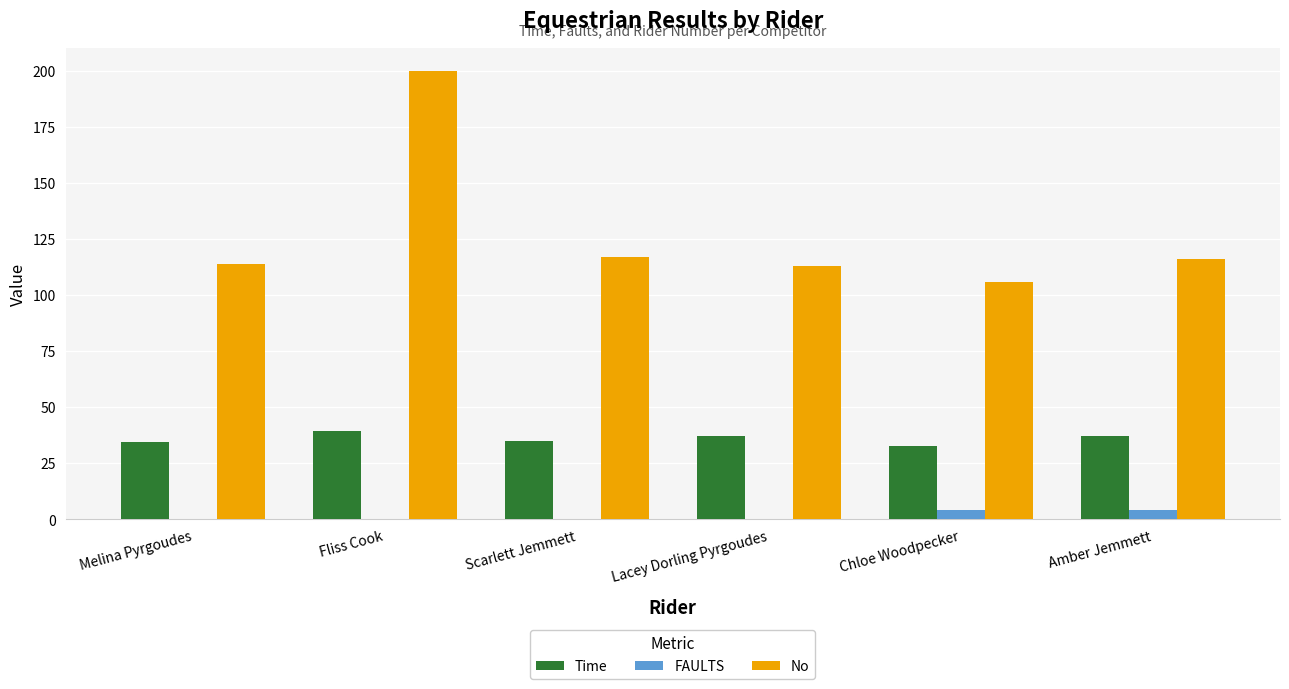

At which category is the sum across all series the highest?

Fliss Cook